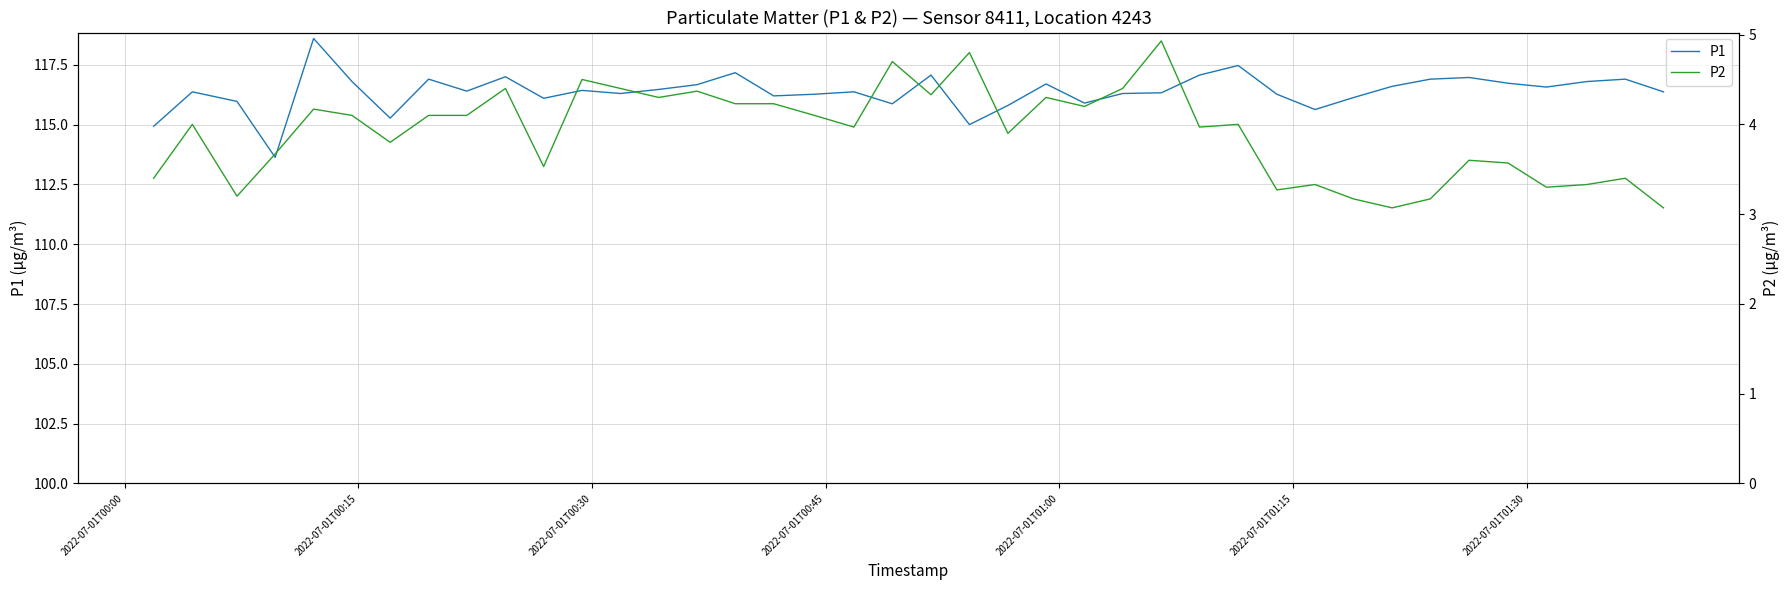

How many distinct data groups are displayed?

2